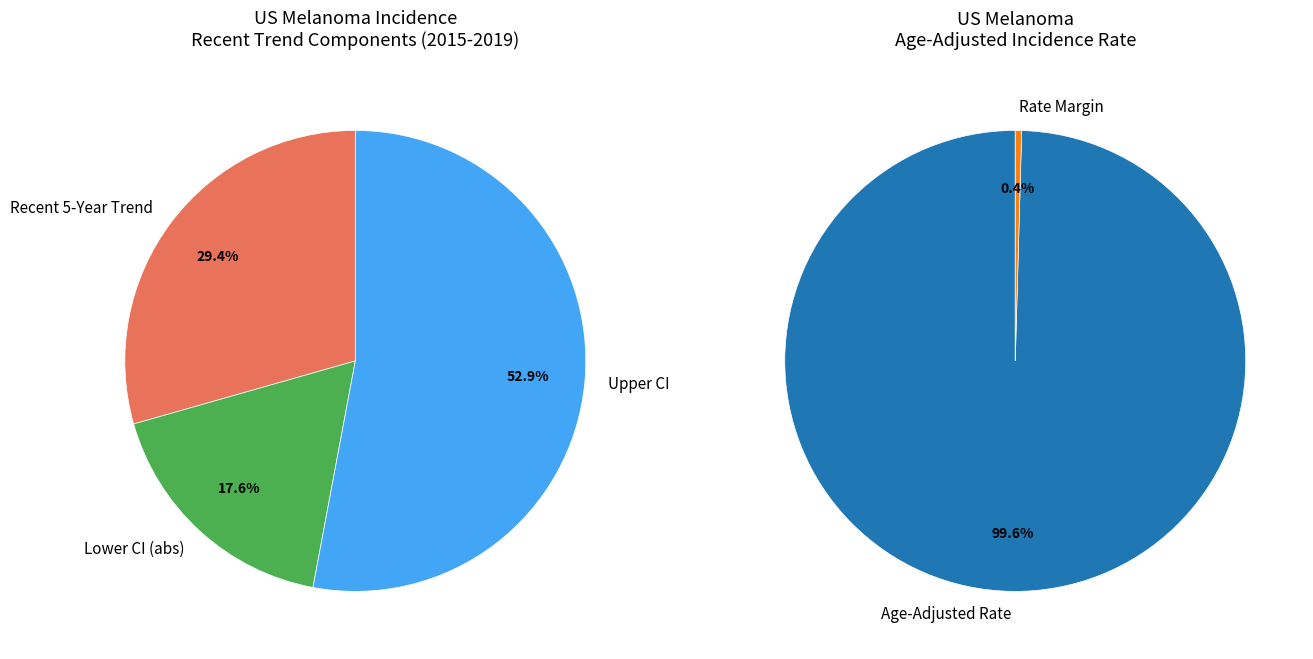

How many segments does this pie chart have?

2